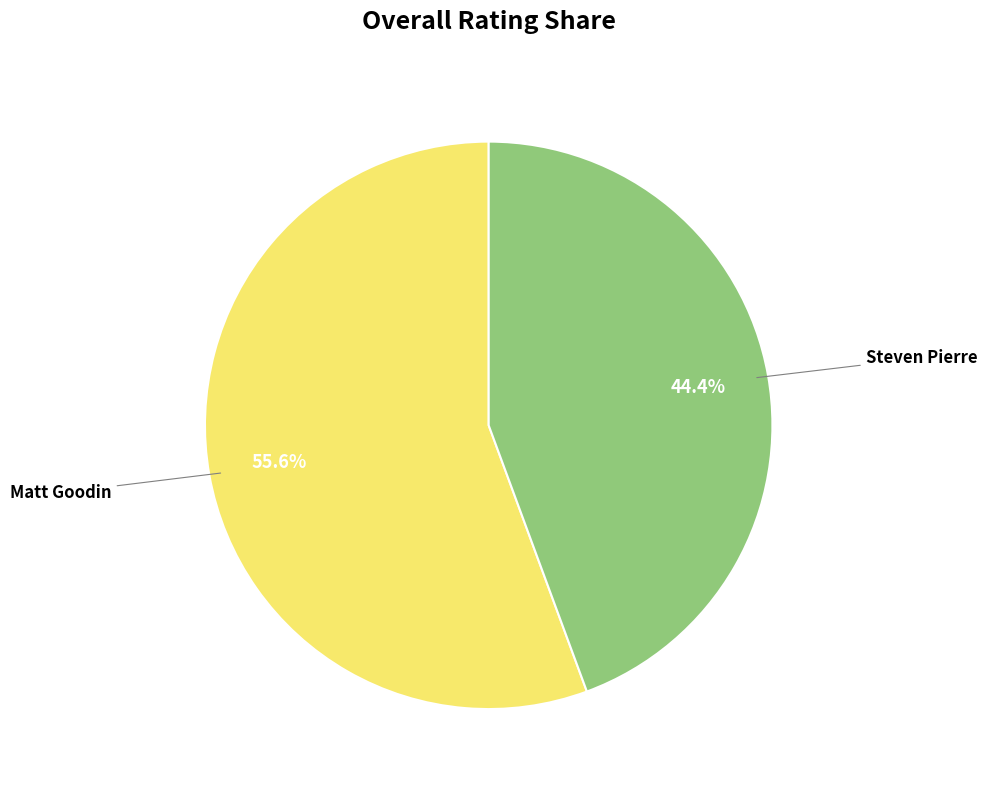

Does any single category account for the majority?

Yes